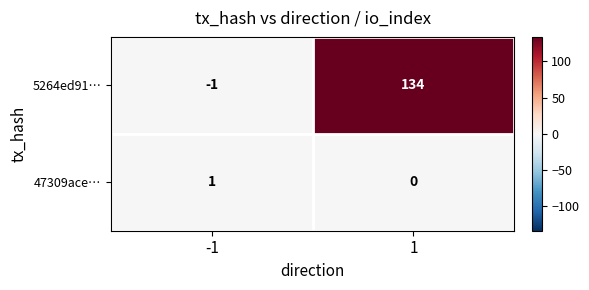

Which series changed the most between -1 and 1?

5264ed91…